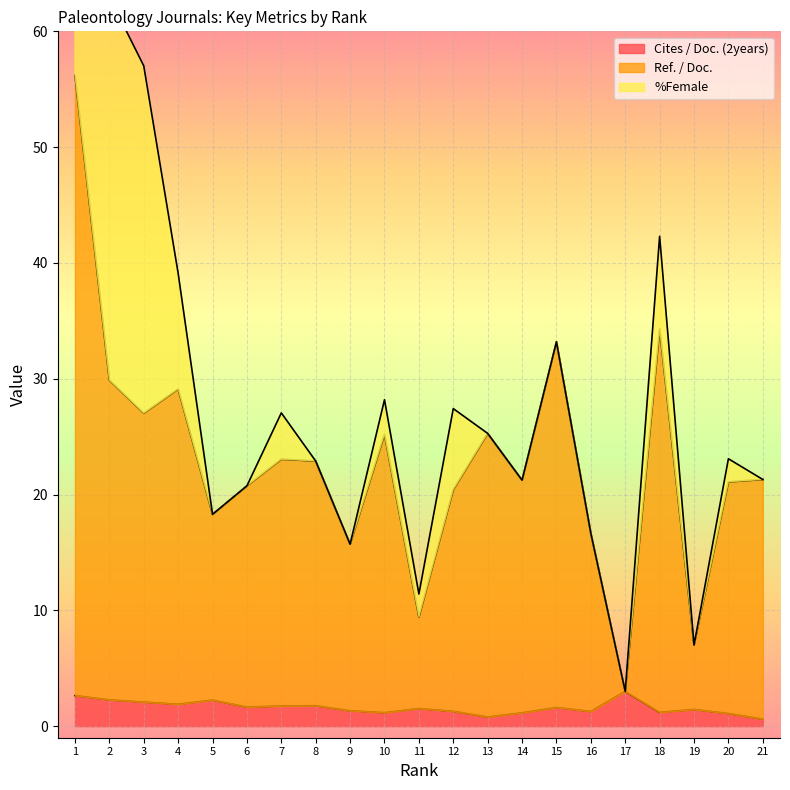

What is the spread (max minus min) of values at 21?

20.7